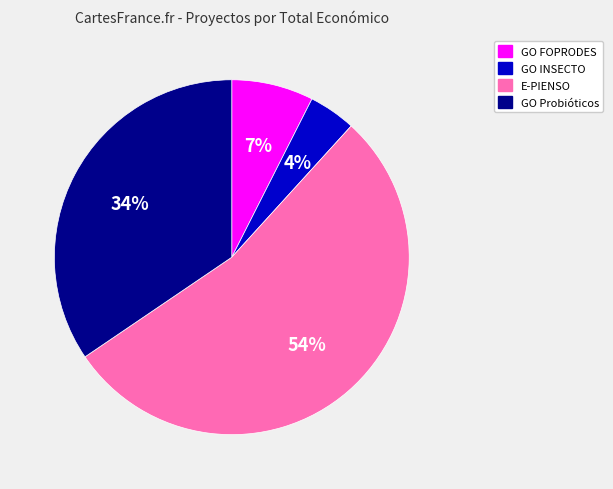

To the nearest percent, what is the difference between the GO FOPRODES and GO INSECTO slice percentages?

3%